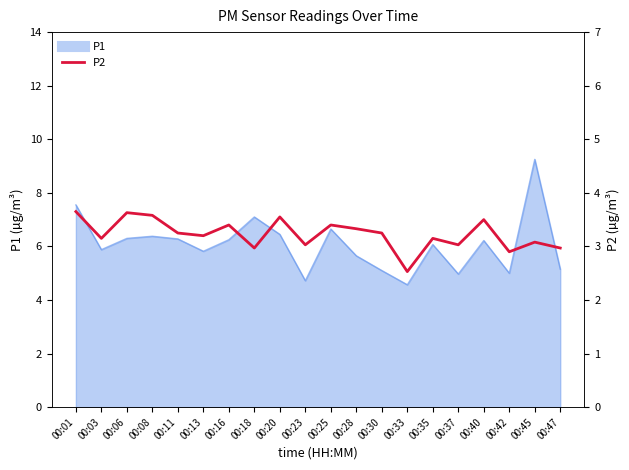

How many data points are less than 3?

4